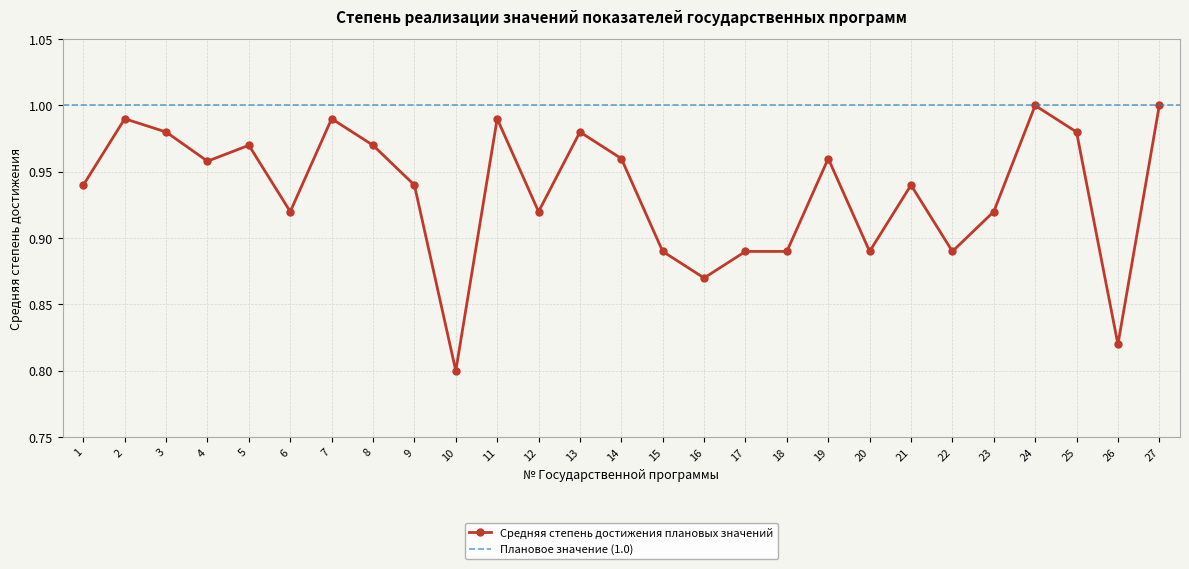

How many interior local valleys (lower than both neighbors) does the data have?

8